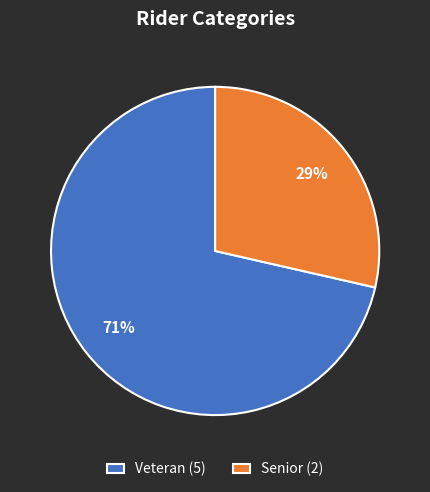

Which slice represents more than half of the pie?

Veteran (5)